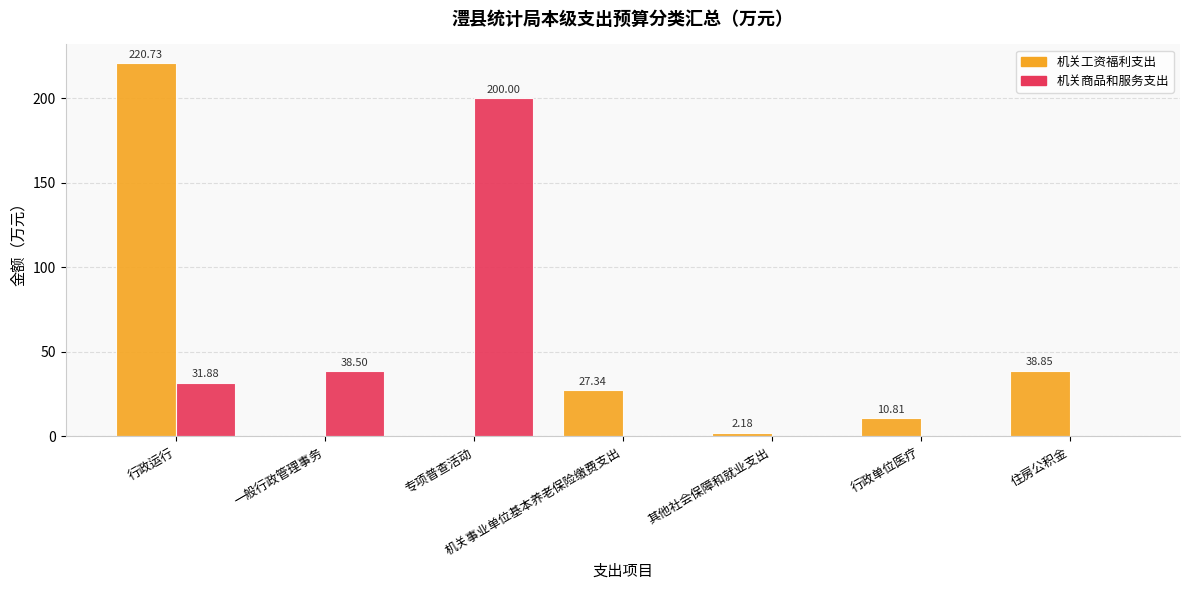

Where does the 机关工资福利支出 series first go above 10?

行政运行